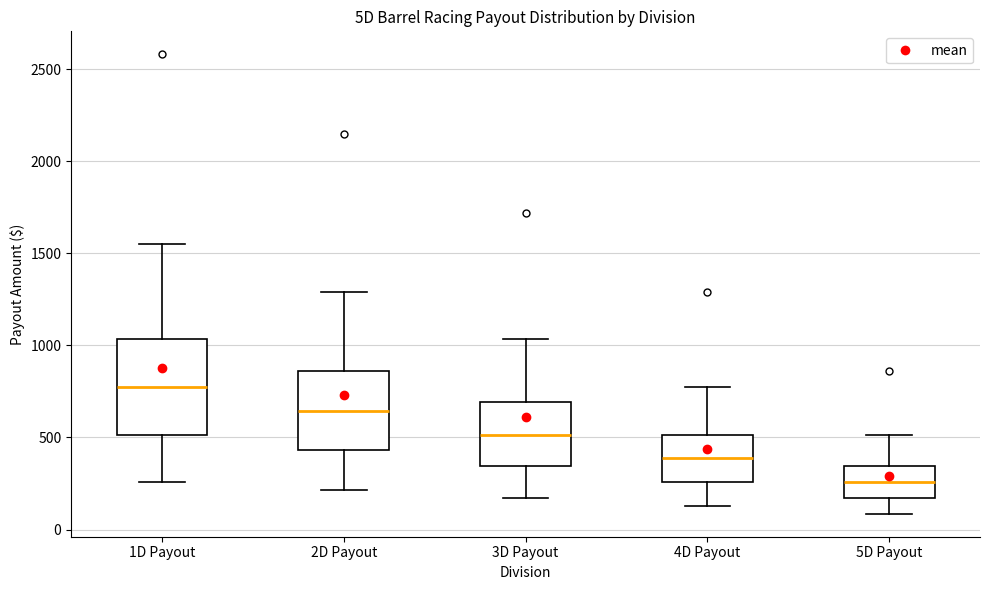

Which box has the highest median line?

1D Payout